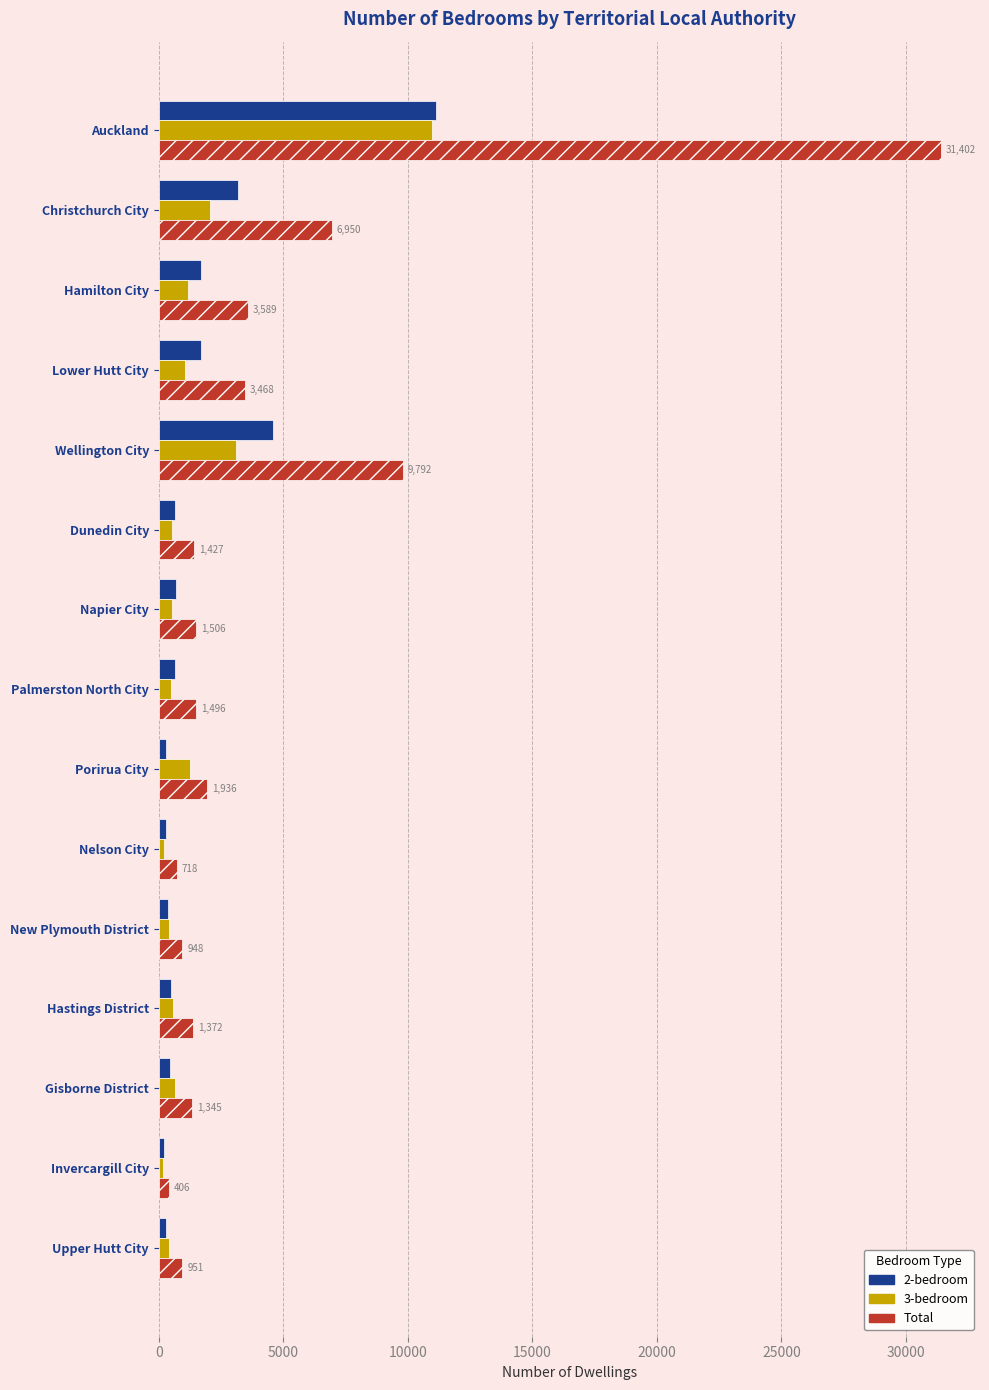

What is the difference between the maximum and second lowest values in the Total series?

30684